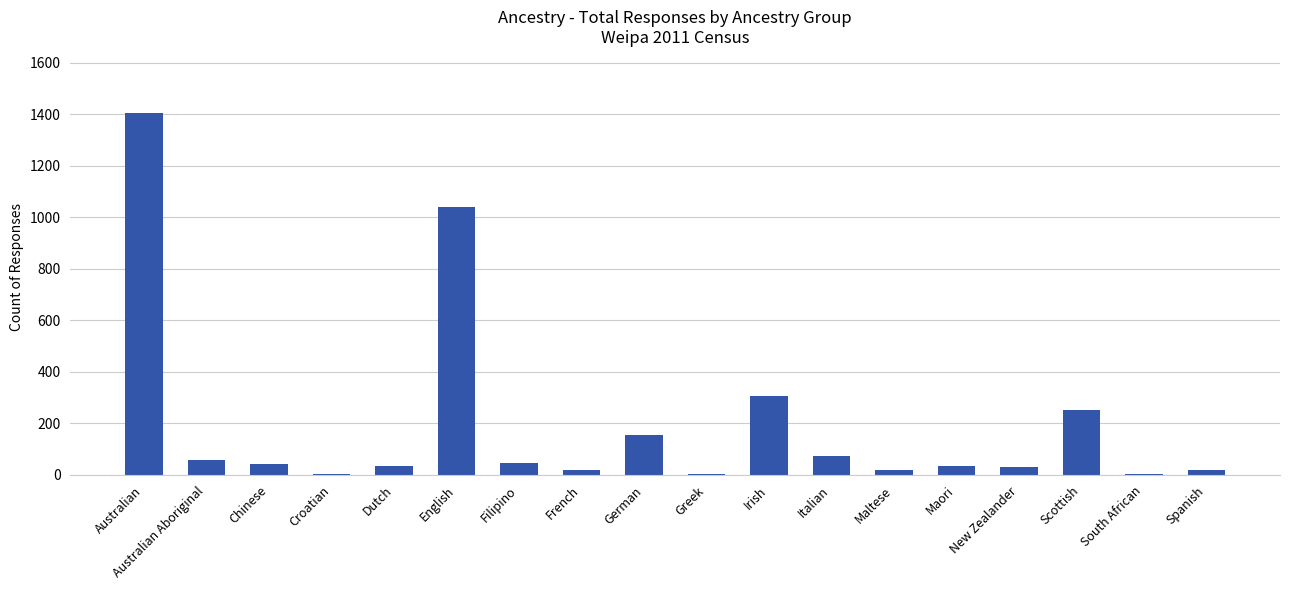

Is it true that the value at Italian is 74?

True